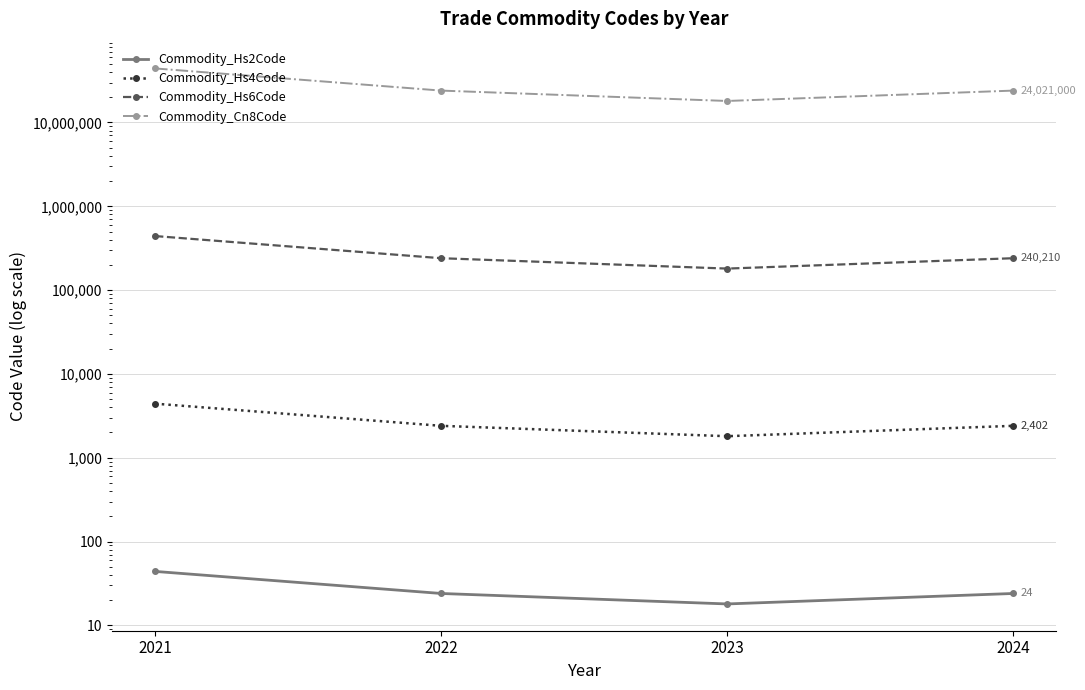

The Commodity_Cn8Code series shows 11213971 at 2023. True or false?

False